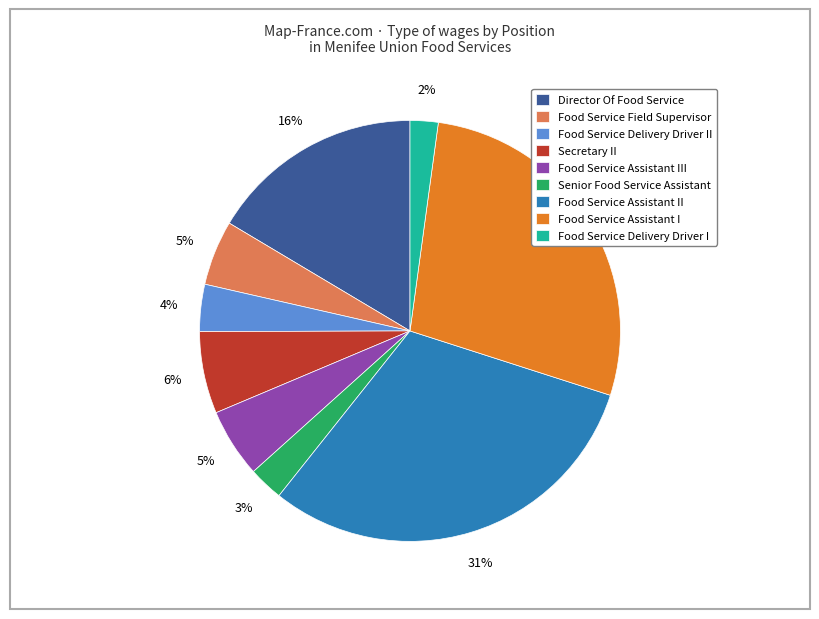

To the nearest percent, what is the difference between the Director Of Food Service and Food Service Assistant III slice percentages?

11%